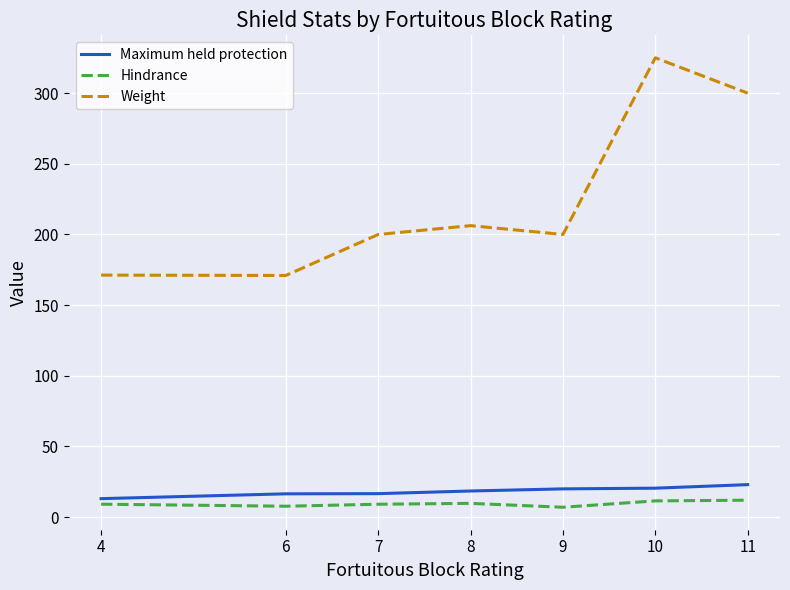

What is the difference between the Weight values at 7 and 6?

29.0